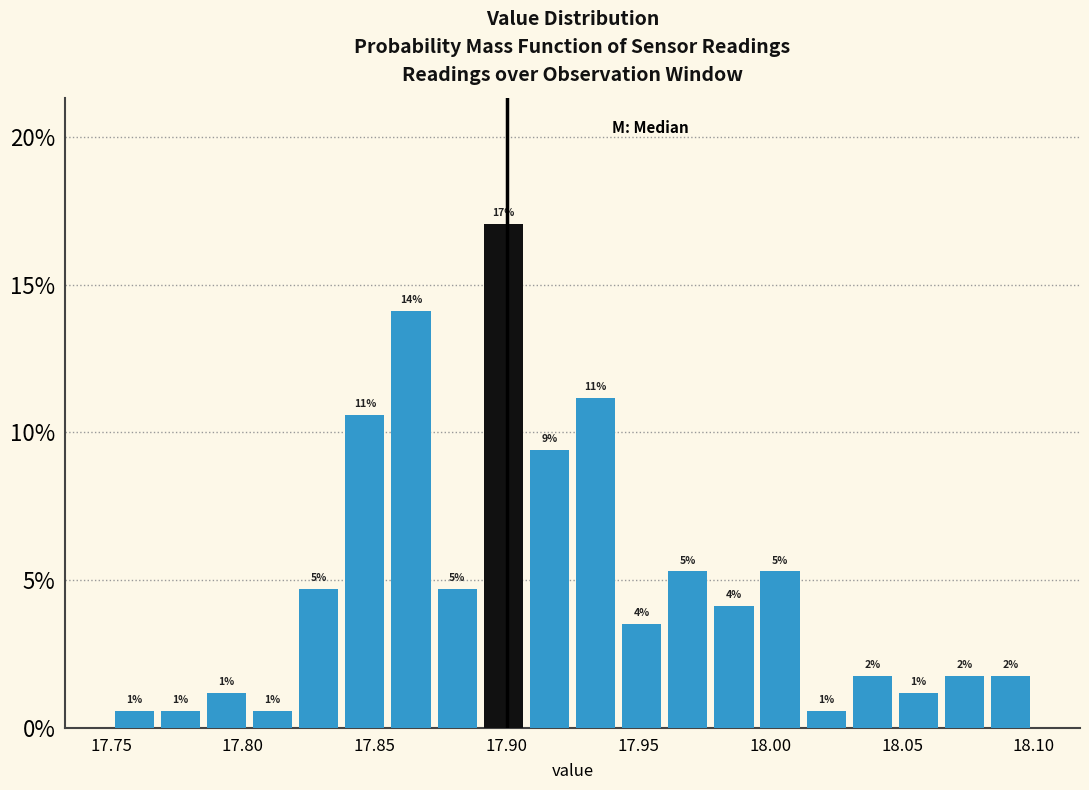

Around what value on the x-axis is the tallest bar? Give the approximate position of its centre, as read against the axis.

17.900